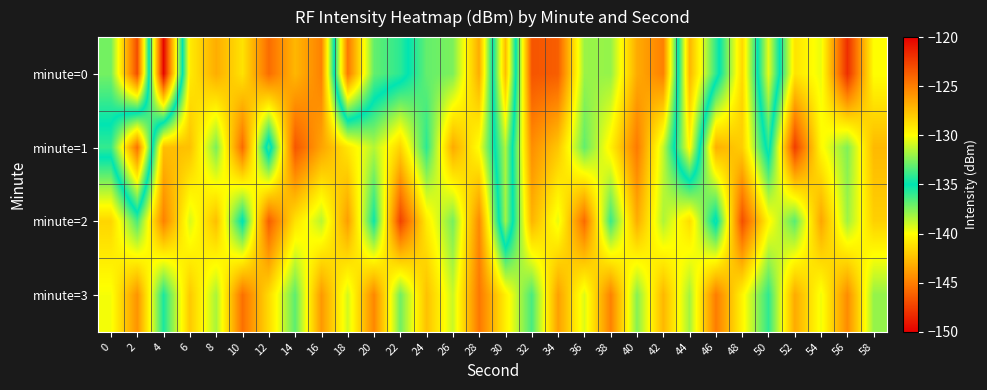

Between 46 and 28, which is larger?

28